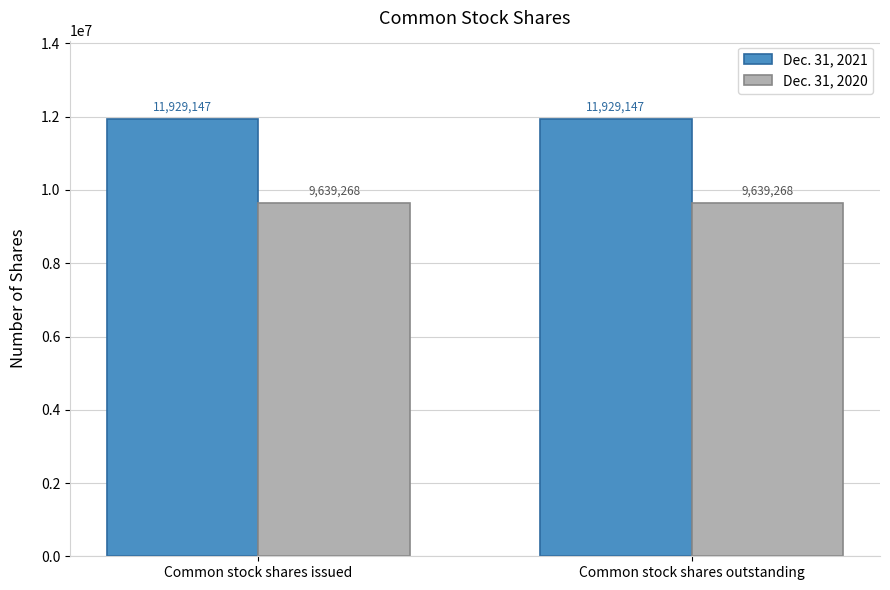

What is the spread (max minus min) of values at Common stock shares outstanding?

2289879